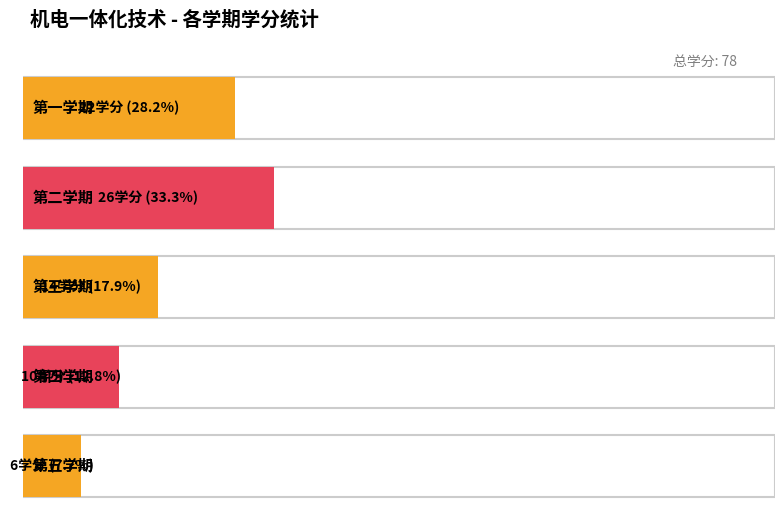

Is it true that the value at 第五学期 is 3?

False